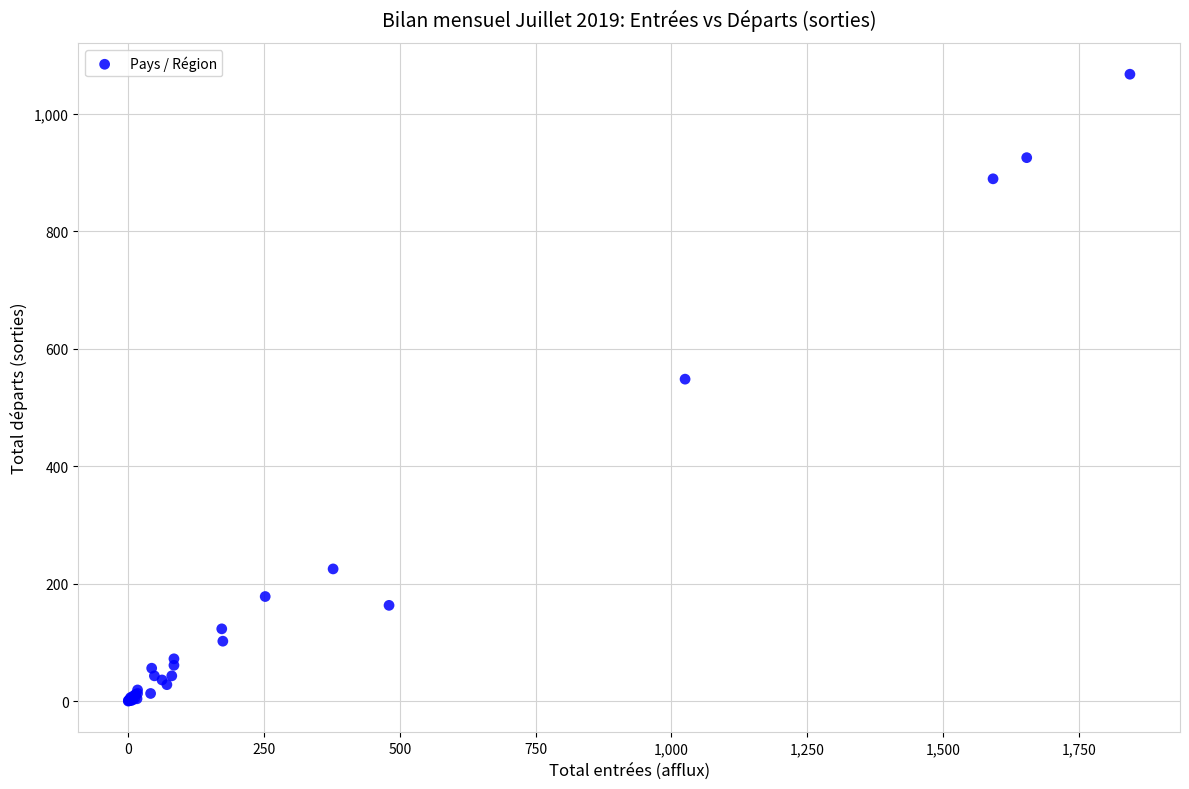

What Y value in the scatter plot is closest to 533?

548